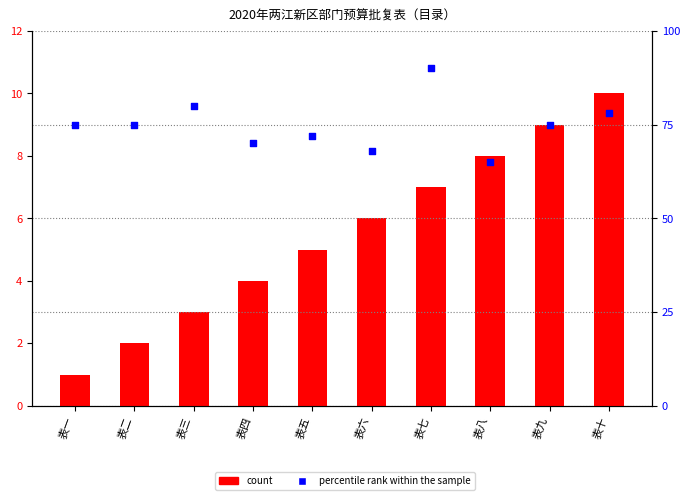

Which series contains the highest Y value?

percentile rank within the sample